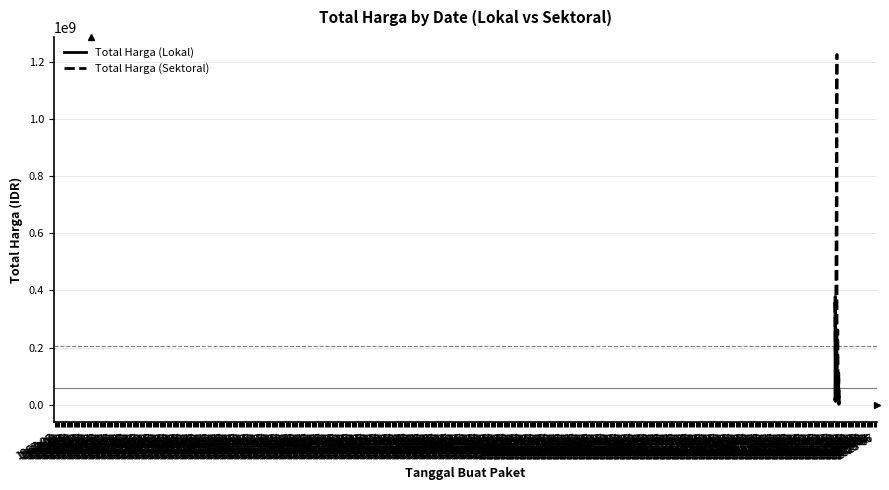

Rank the series by their average value, from lowest to highest.

Total Harga (Lokal), Total Harga (Sektoral)